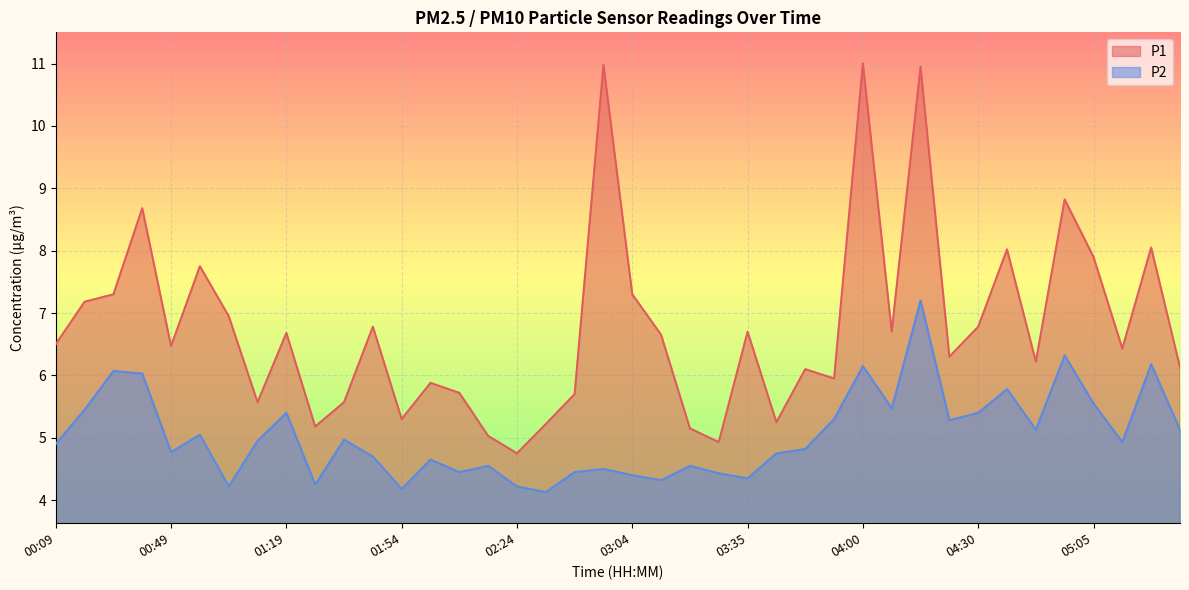

At which category does P2 reach its first local peak?

00:29